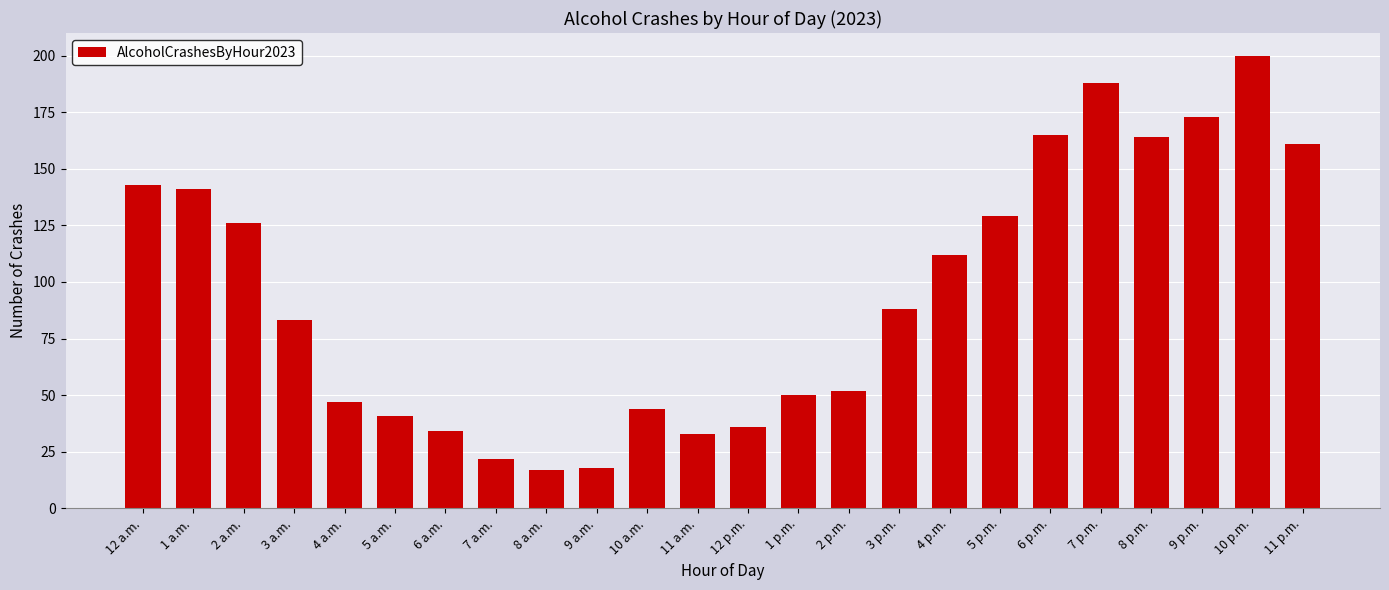

Is it true that the value at 2 p.m. is 52?

True